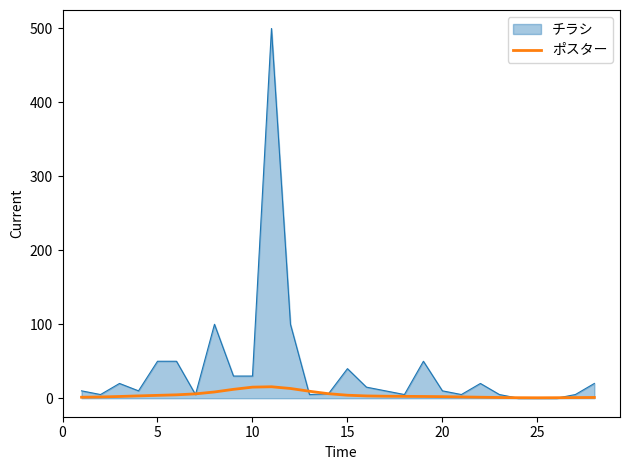

What is the maximum value shown in the chart?

500.0